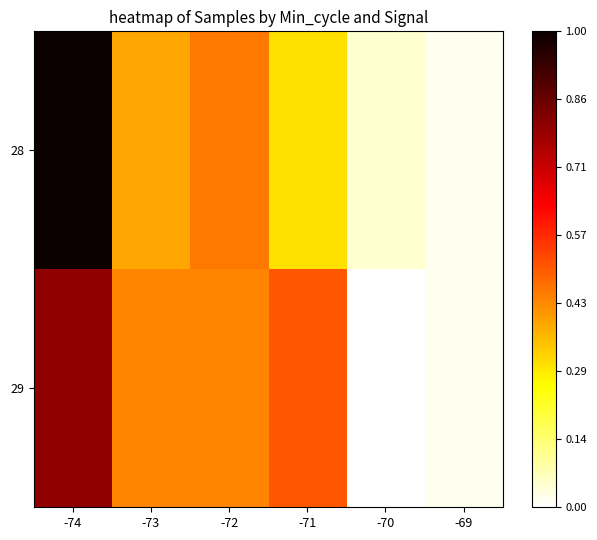

Which series changed the most between -73 and -70?

29